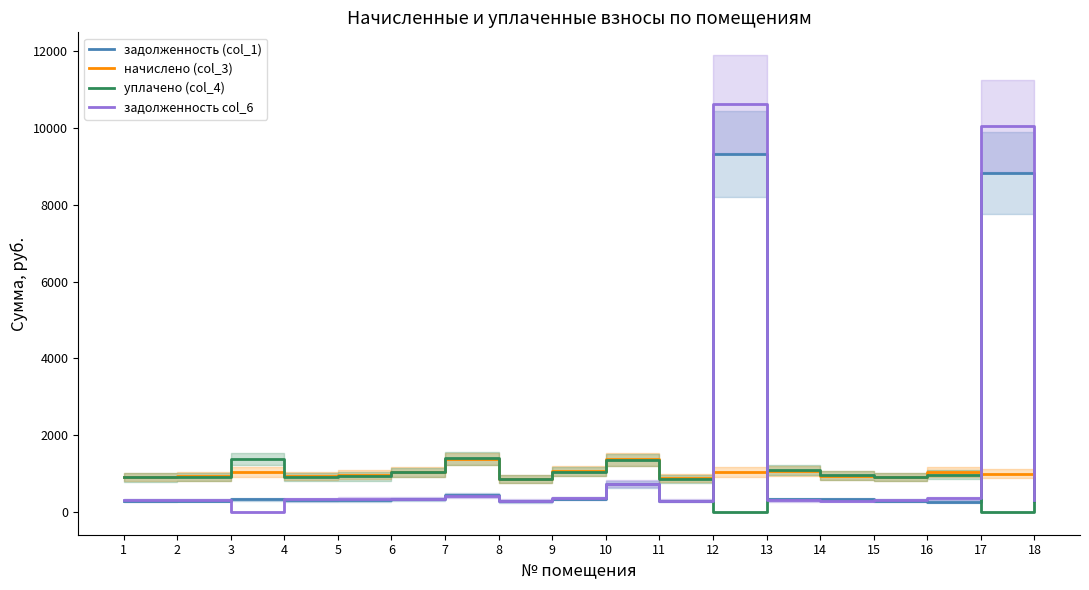

The задолженность (col_1) series shows 333.1 at 13. True or false?

True